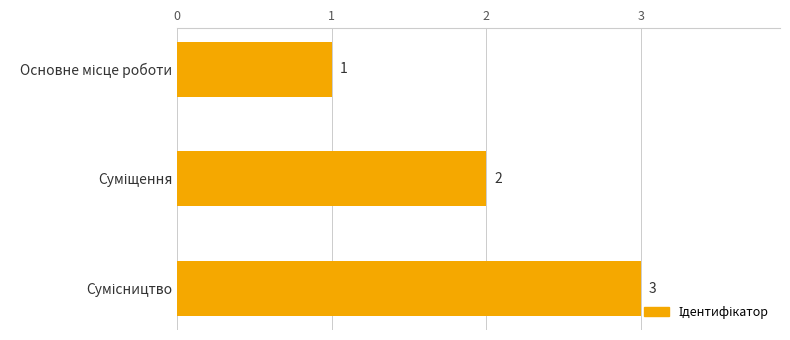

What is the value of the 1st bar from the top?

1